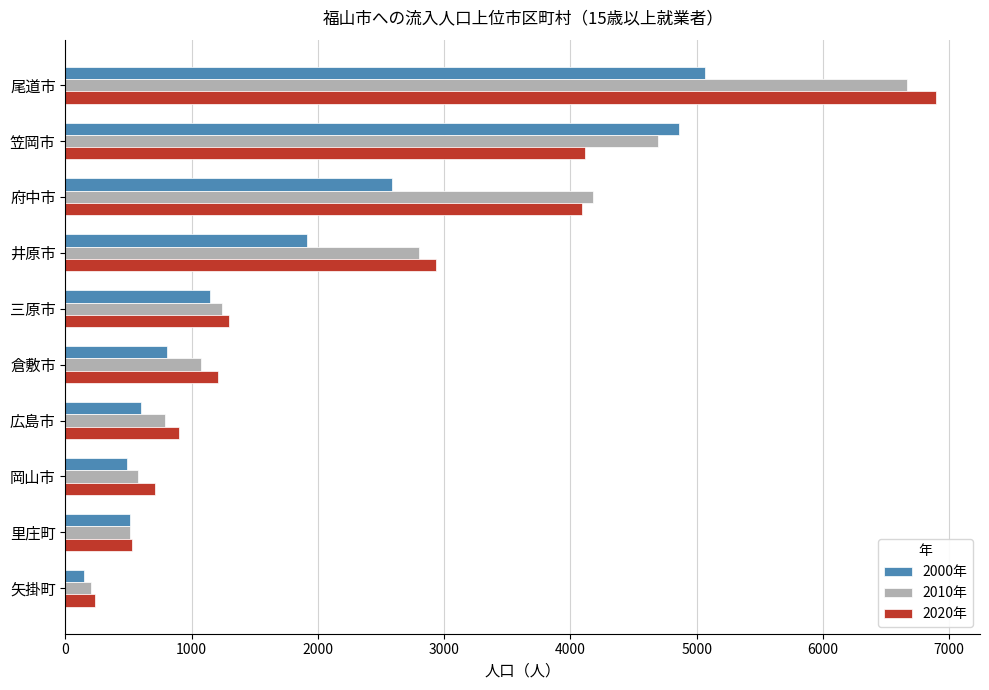

What is the minimum value for 2000年?

150